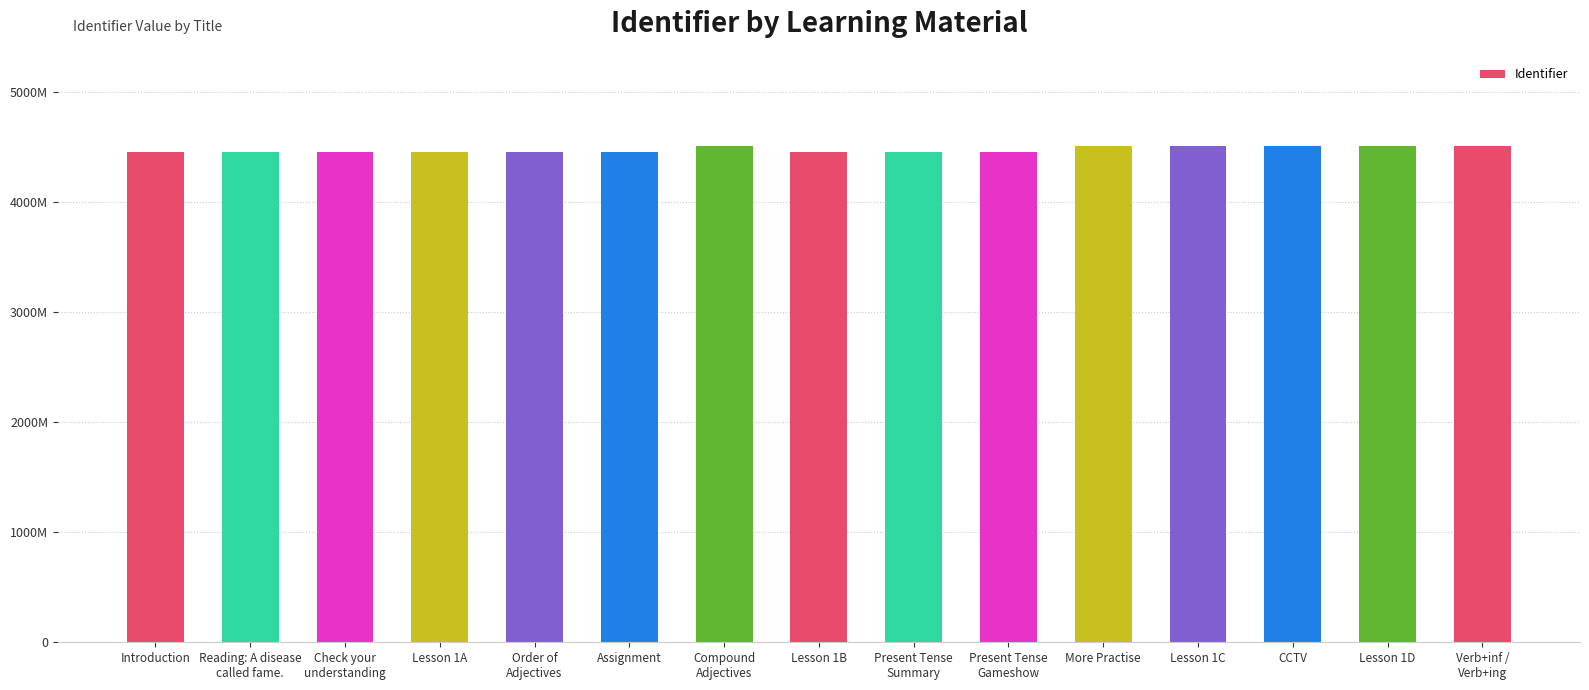

Does the chart contain any negative values?

No